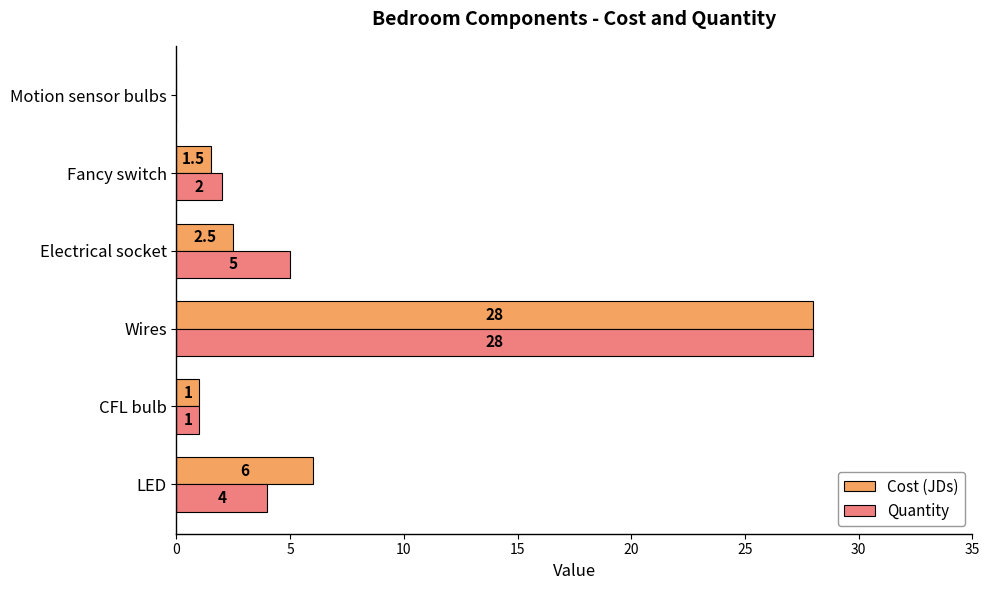

Read the Quantity value at Wires.

28.0